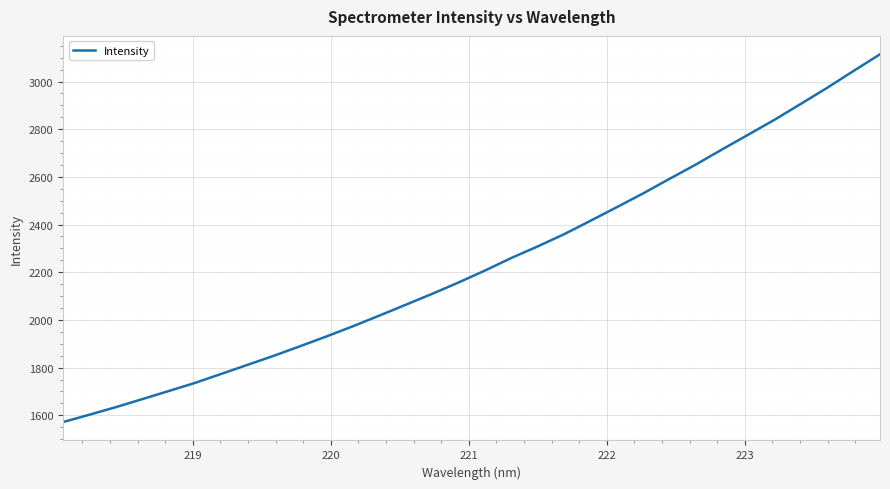

What is the minimum value shown in the chart?

1571.7